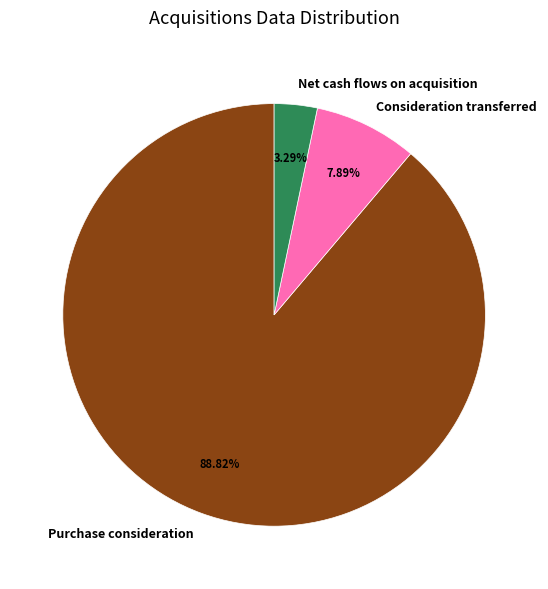

The Net cash flows on acquisition slice represents 3% of the pie. True or false?

True